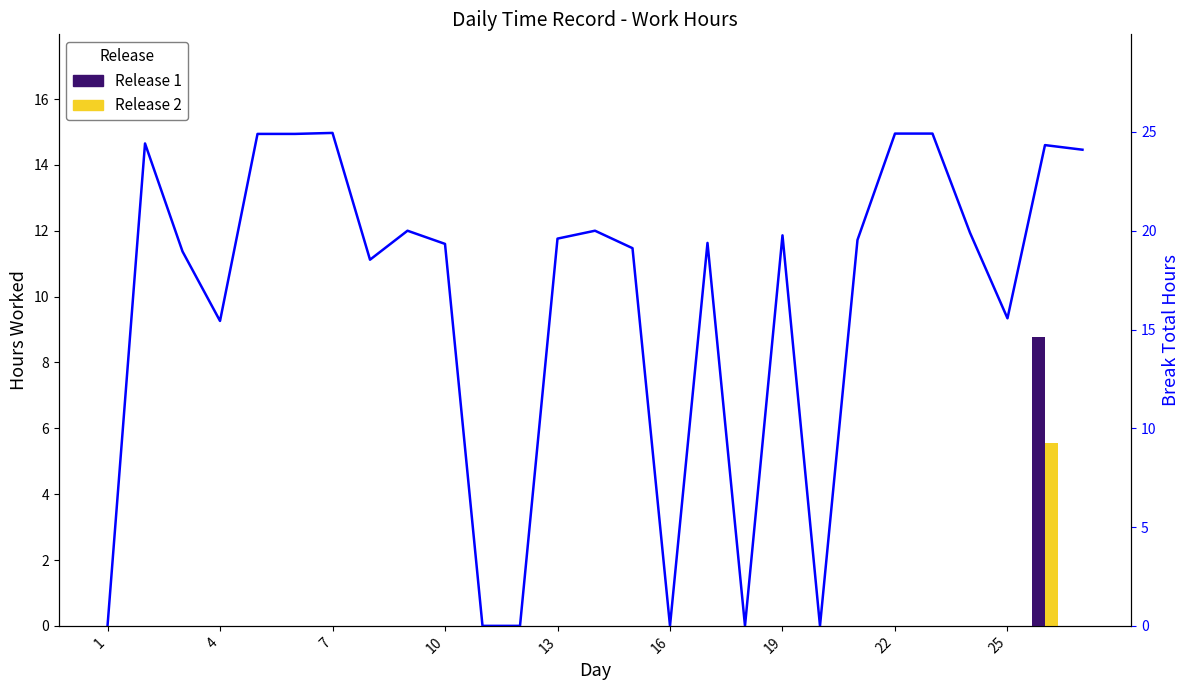

Reading right to left, transcribe all the data shown in this chart.

14.5	14.6	9.3	11.9	14.9	14.9	11.7	0.0	11.9	0.0	11.6	0.0	11.5	12.0	11.8	0.0	0.0	11.6	12.0	11.1	15.0	14.9	14.9	9.3	11.4	14.7	0.0